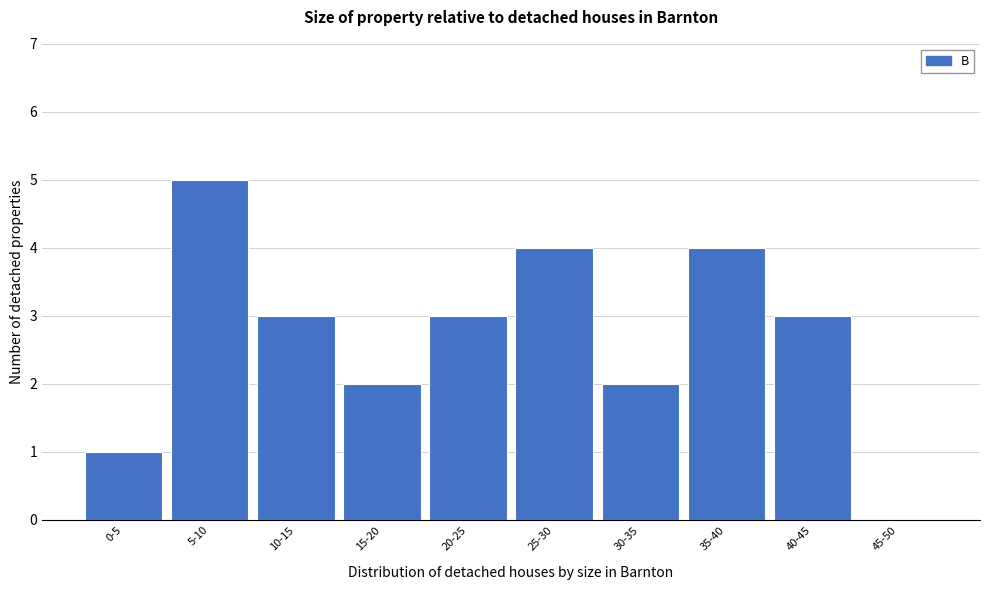

Reading left to right, transcribe all the data shown in this chart.

0-5=1	5-10=5	10-15=3	15-20=2	20-25=3	25-30=4	30-35=2	35-40=4	40-45=3	45-50=0